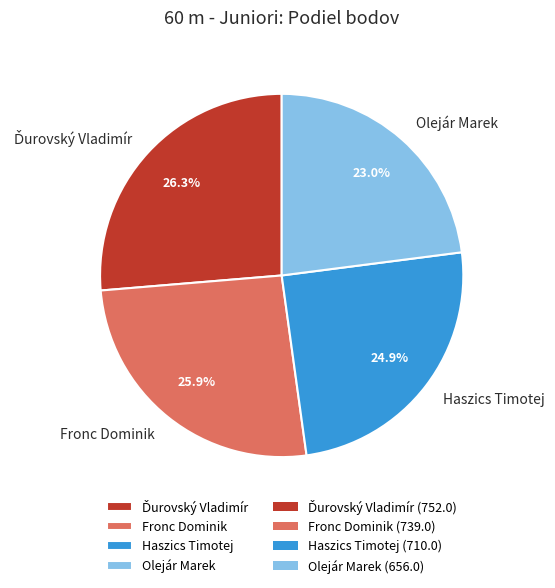

Is Olejár Marek the majority of the pie?

No